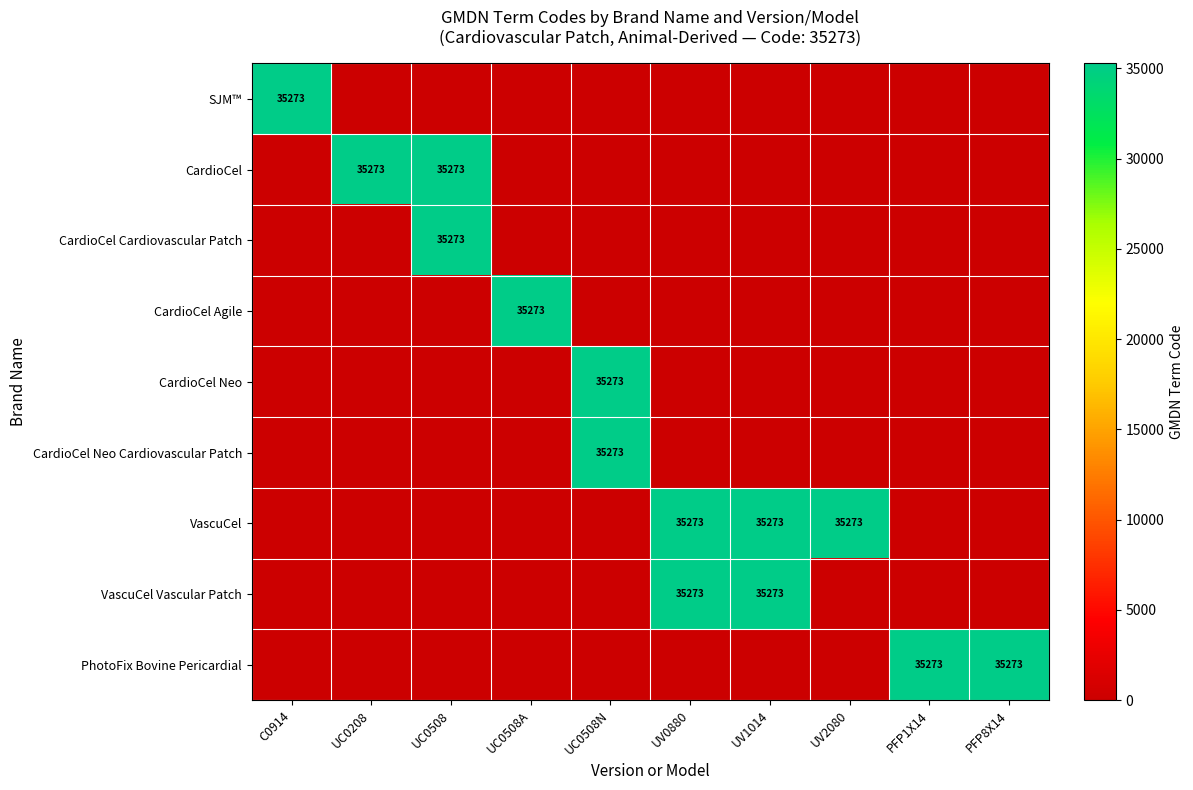

At how many categories does at least one series exceed 10040?

10